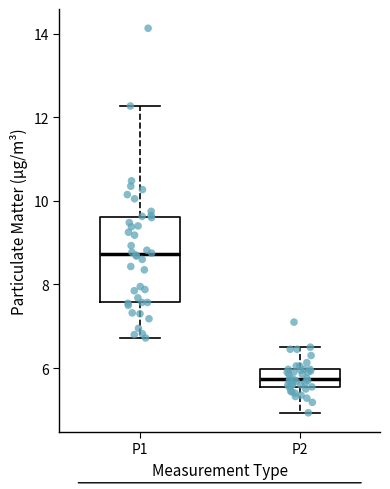

Reading left to right, transcribe this box plot: for each box, give where its median line is, the range the box spans, and where its two whiskers end, as read against the y-axis. The values are not printed on the chart, so give them approximately, as read against the axis.

P1: median 8.8, box 7.6 to 9.6, whiskers 6.8 to 12.2
P2: median 5.8, box 5.6 to 6.0, whiskers 5.0 to 6.6